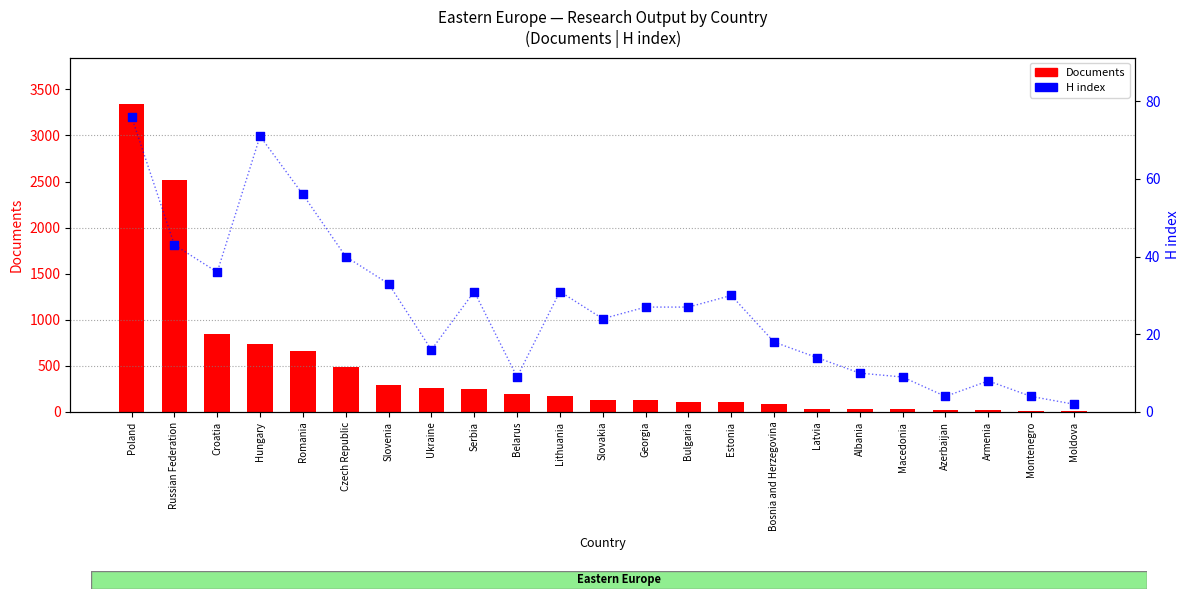

Which series has the largest total across all categories?

Documents